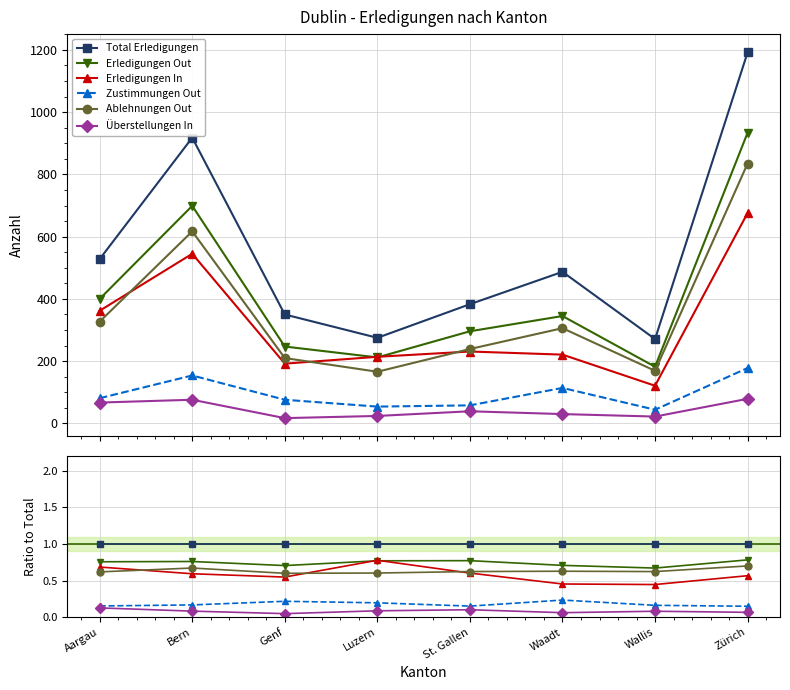

Is it true that Erledigungen Out equals 0.8 at Zürich?

True